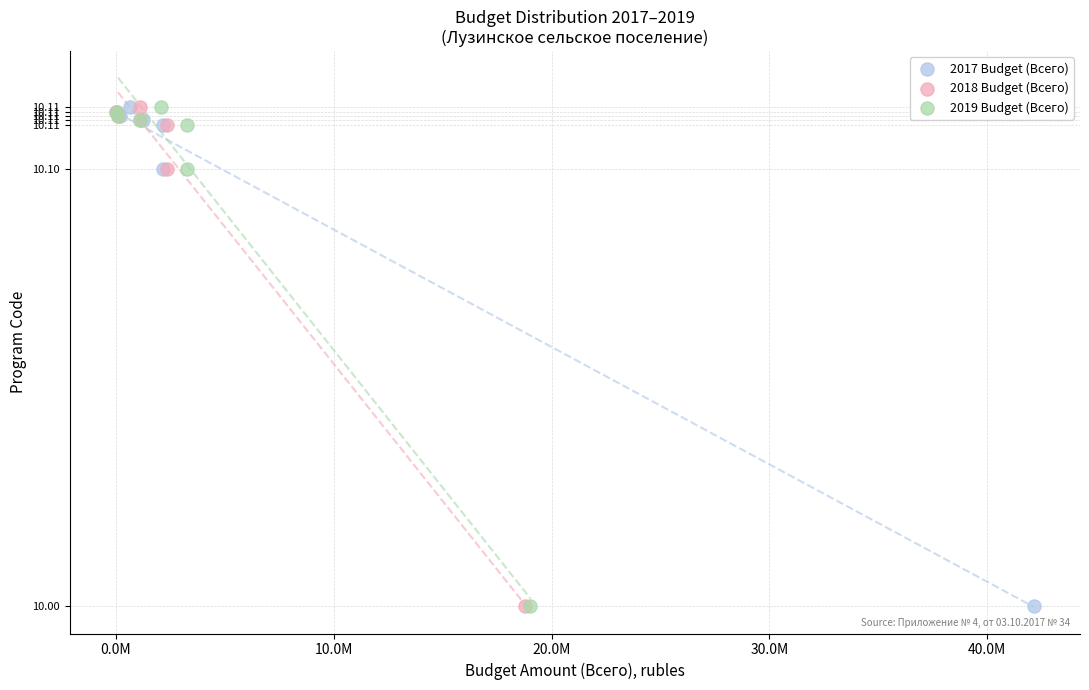

What are all the series names shown in the legend?

2017 Budget (Всего), 2018 Budget (Всего), 2019 Budget (Всего)